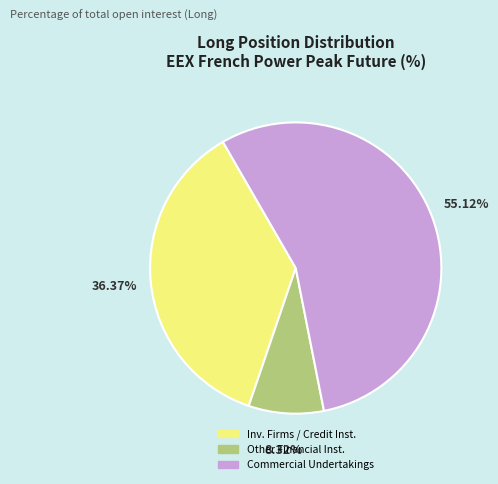

Rank the categories by value from lowest to highest.

Other Financial Institutions (Long), Investment Firms / Credit Institutions (Long), Commercial Undertakings (Long)